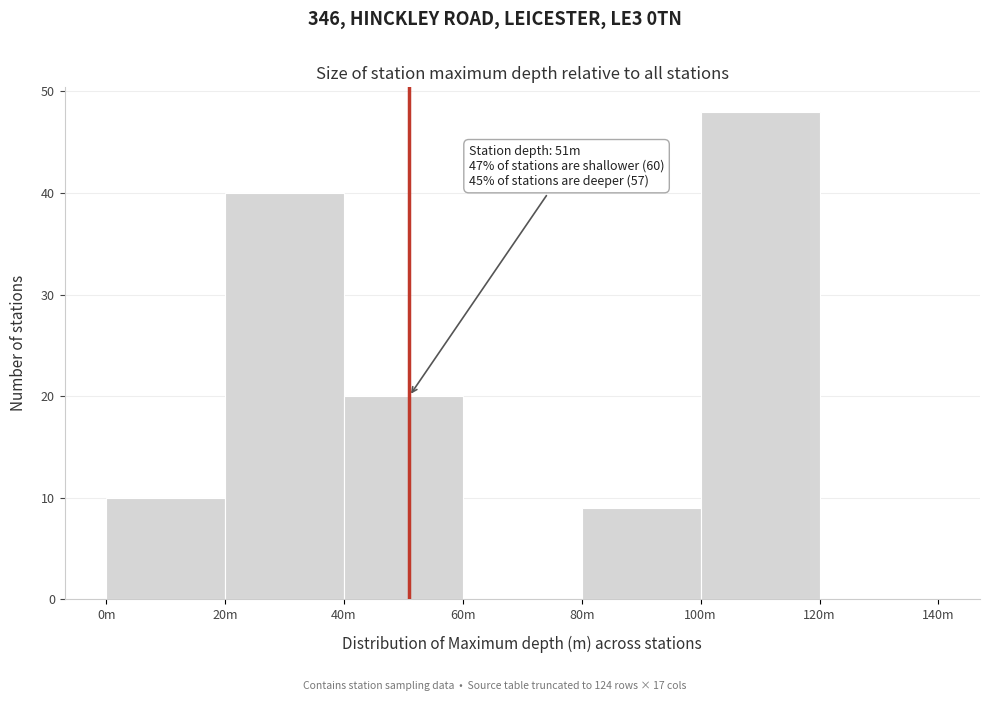

Reading left to right, transcribe all the data shown in this chart.

0m=10	20m=40	40m=20	60m=0	80m=9	100m=48	120m=0